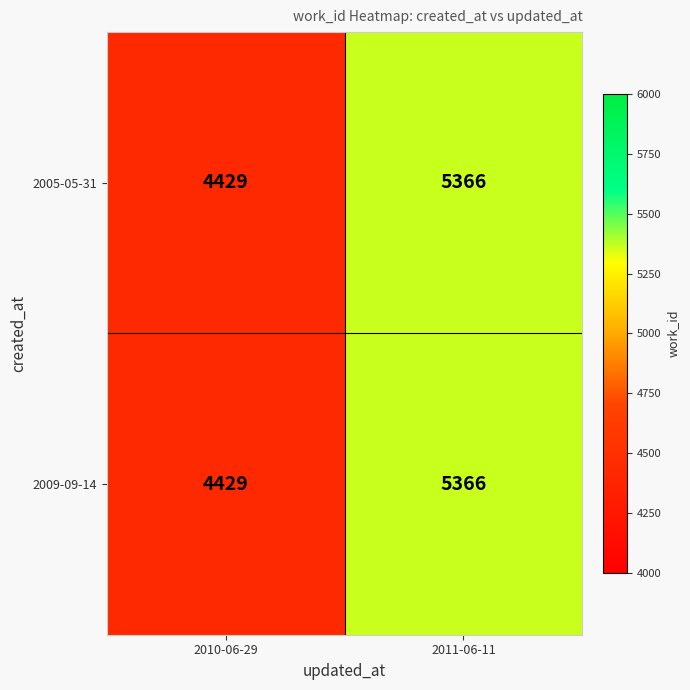

At which category does the chart reach its minimum across all series?

2010-06-29